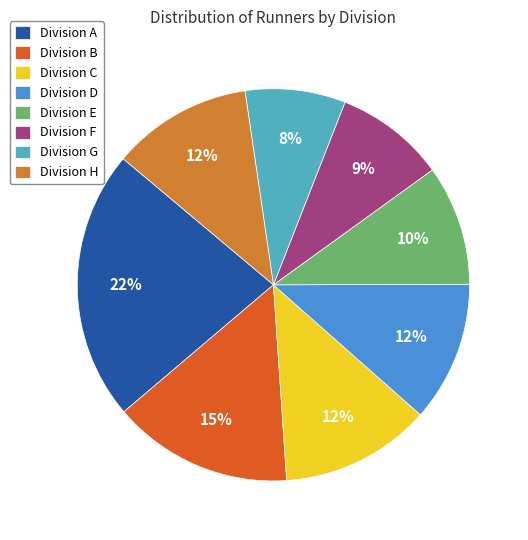

Between Division F and Division E, which is larger?

Division E